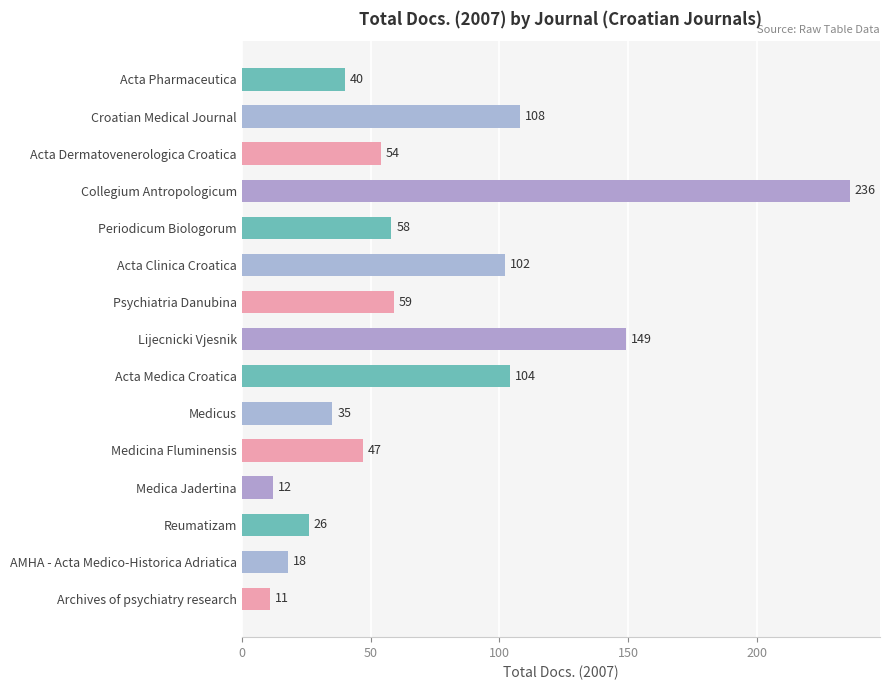

Rank the categories by value from lowest to highest.

Archives of psychiatry research, Medica Jadertina, AMHA - Acta Medico-Historica Adriatica, Reumatizam, Medicus, Acta Pharmaceutica, Medicina Fluminensis, Acta Dermatovenerologica Croatica, Periodicum Biologorum, Psychiatria Danubina, Acta Clinica Croatica, Acta Medica Croatica, Croatian Medical Journal, Lijecnicki Vjesnik, Collegium Antropologicum